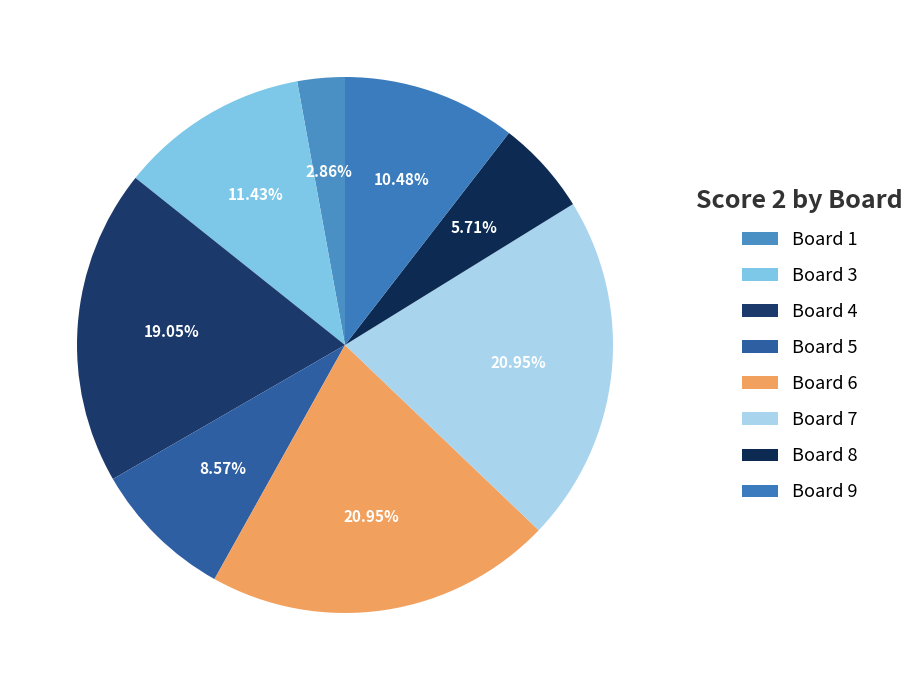

Is there a majority slice in this chart?

No